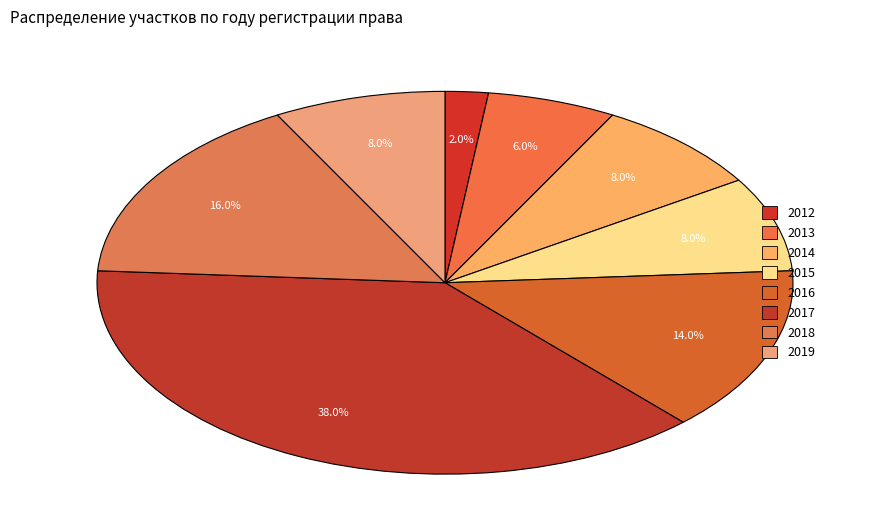

Is it true that 2012 is 7% of the pie?

False